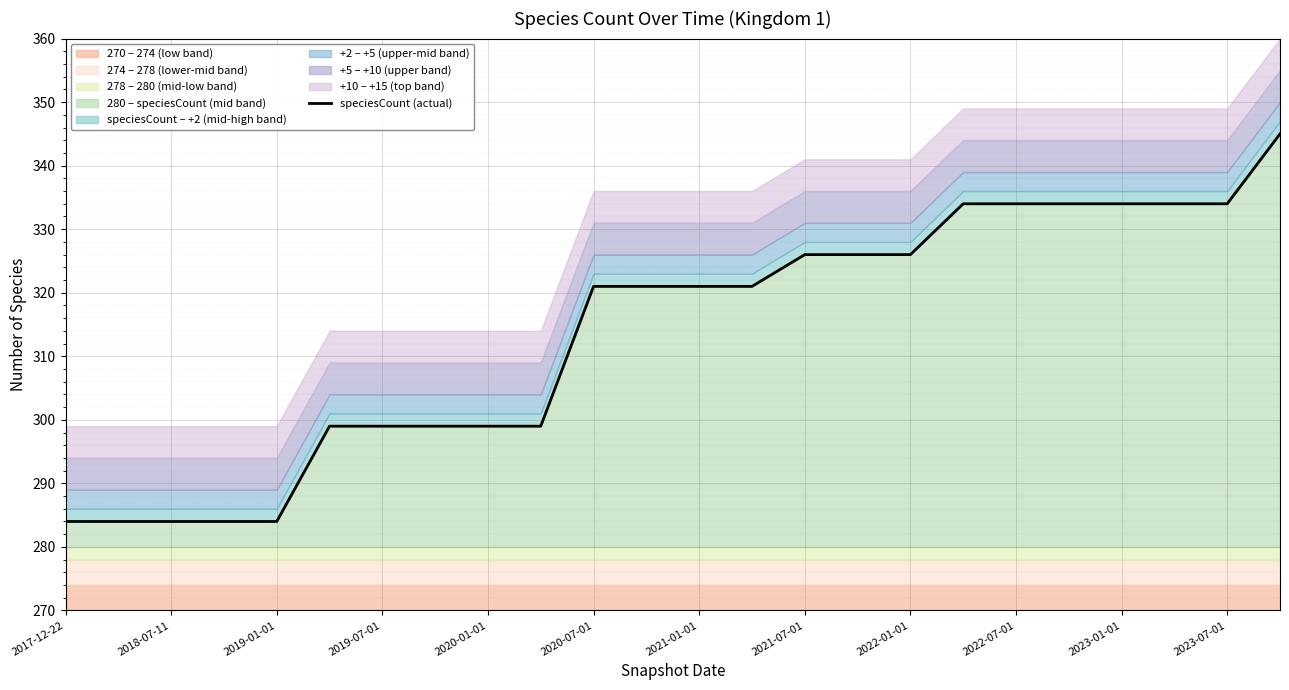

True or false: there are more than 2 points higher than both neighbors.

False